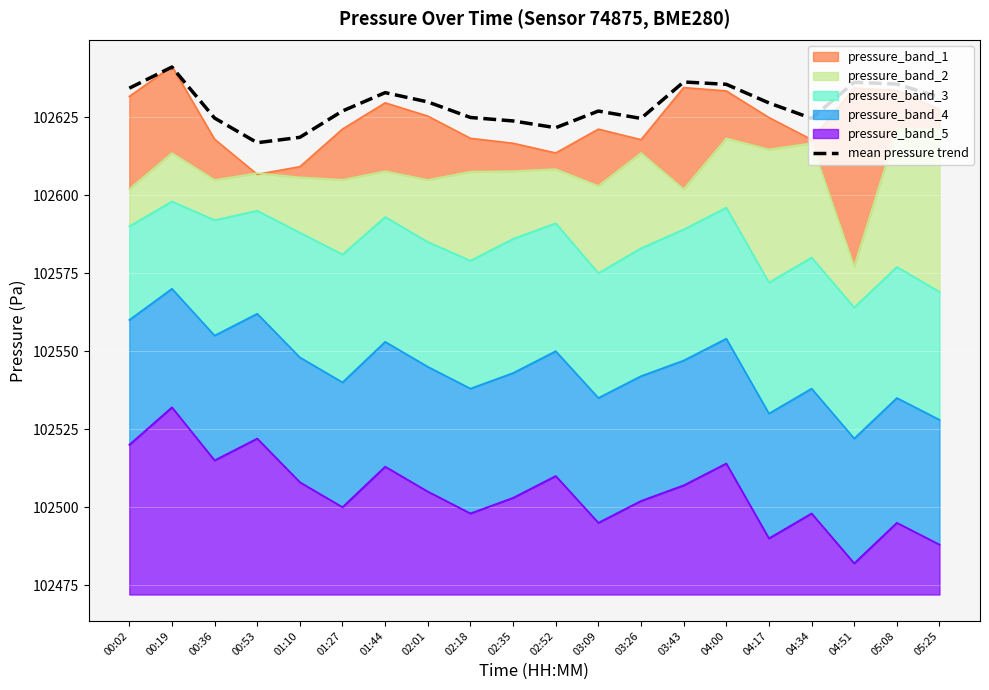

What is the greatest value displayed?

102641.1